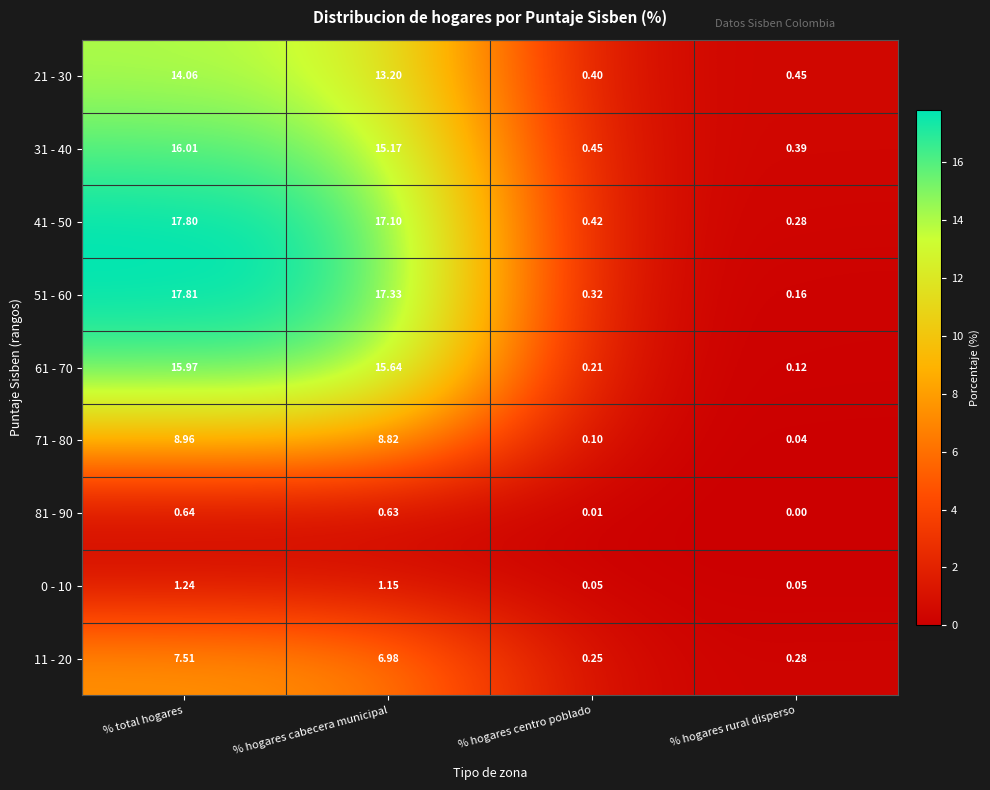

At which category is the sum across all series the highest?

% total hogares